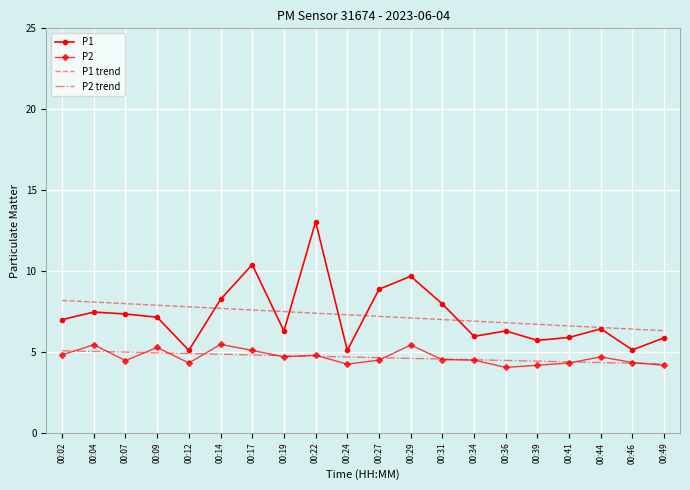

Which series has the largest range (max minus min)?

P1